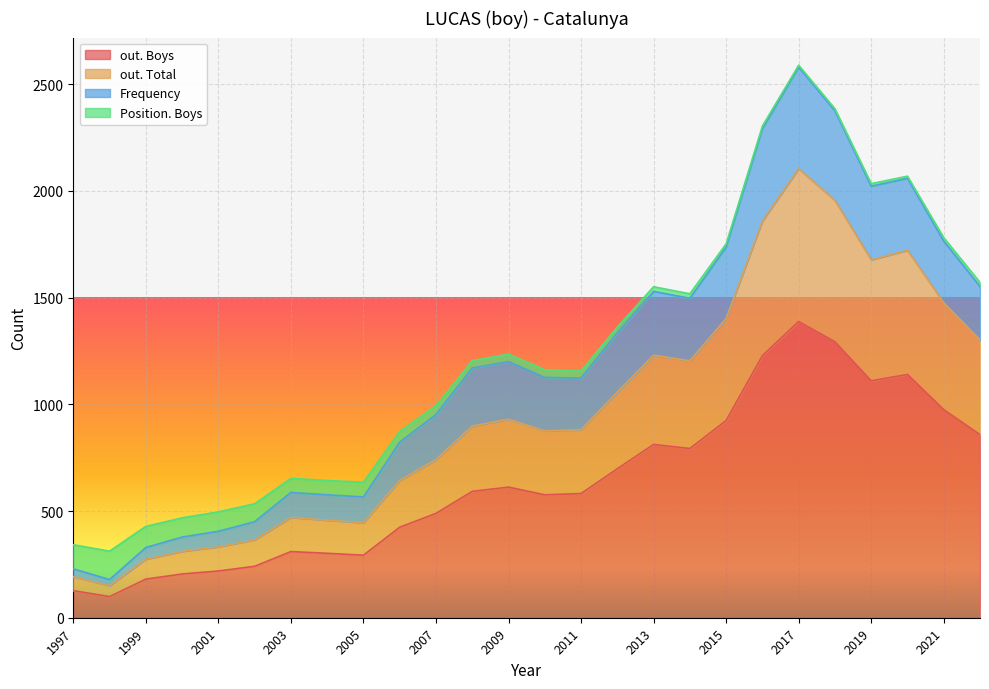

What is the difference between the maximum and minimum values in the out. Boys series?

1289